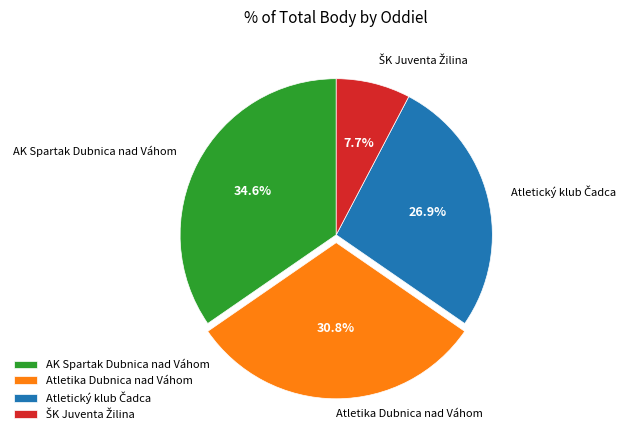

What is the largest slice in the pie chart?

AK Spartak Dubnica nad Váhom